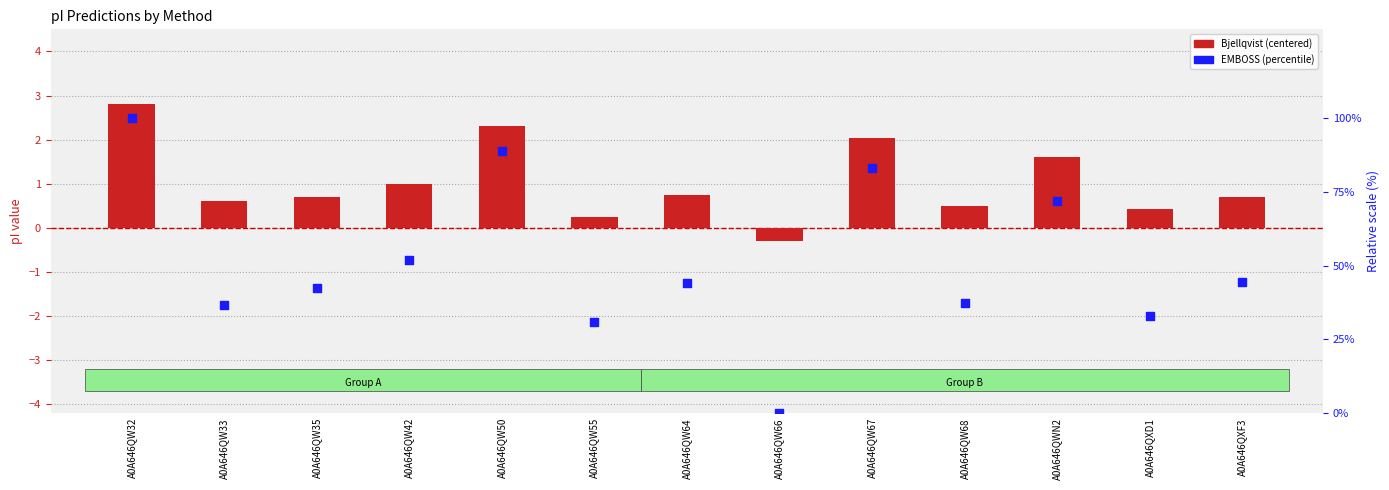

Which series has the largest Y range (max minus min)?

EMBOSS (percentile)